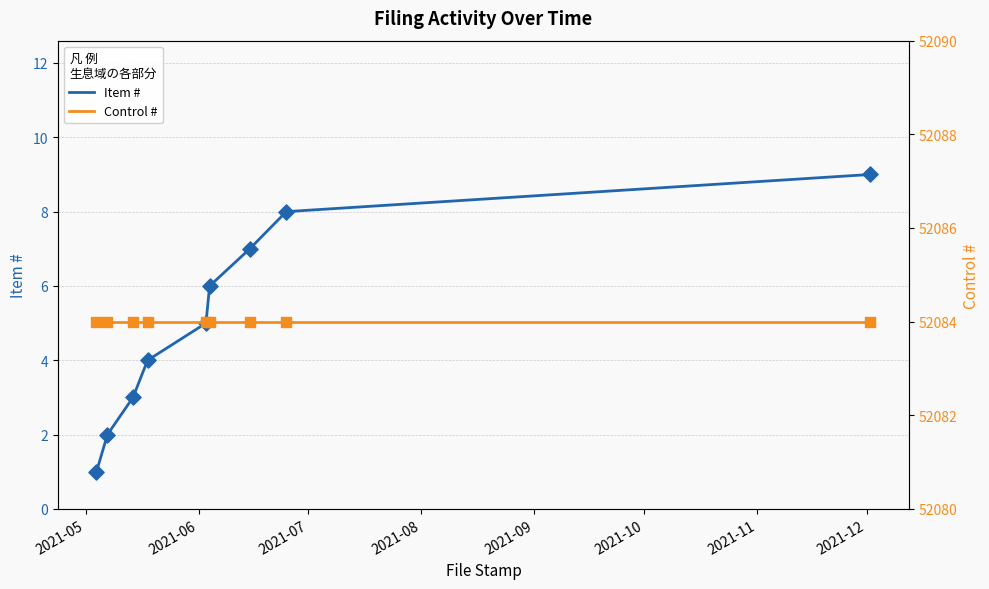

What is the highest value of the Item # series?

9